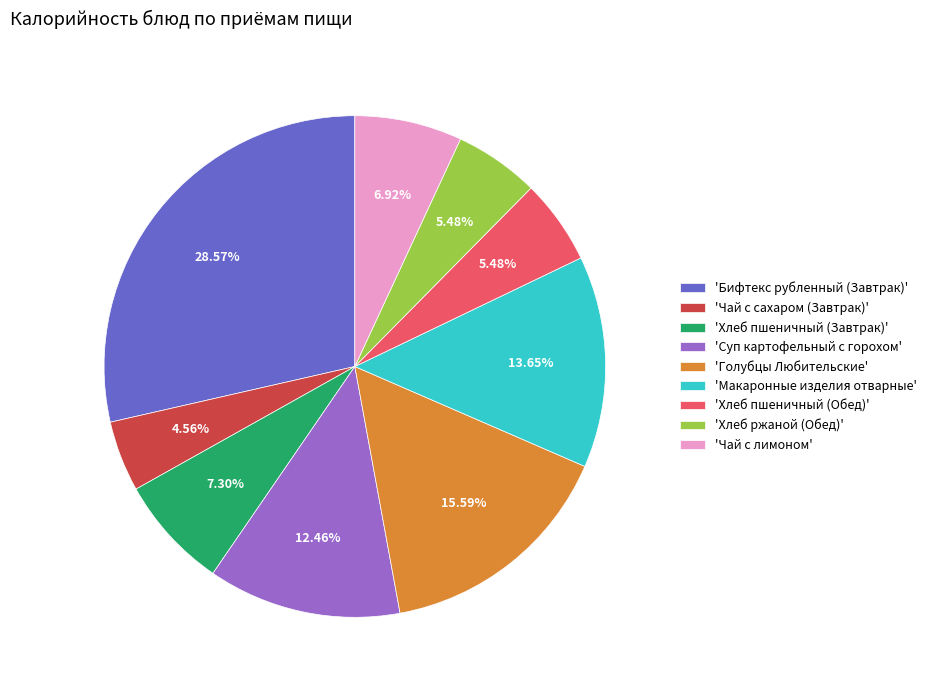

Does 'Хлеб ржаной (Обед)' represent more than half of the total?

No